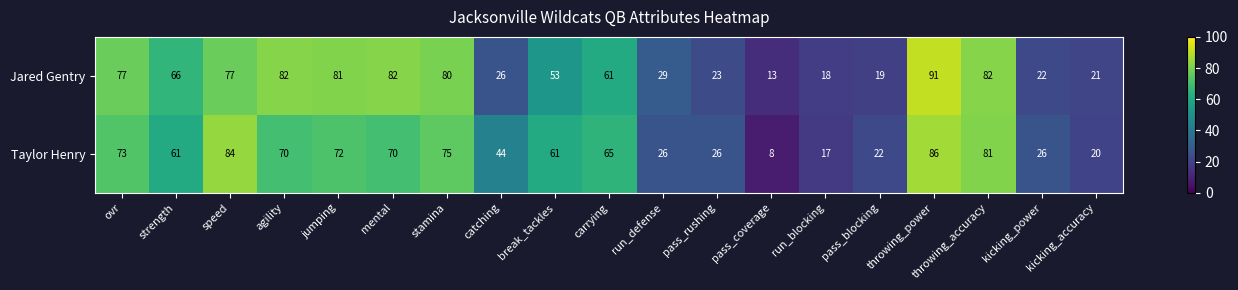

Which series has the largest total across all categories?

Jared Gentry